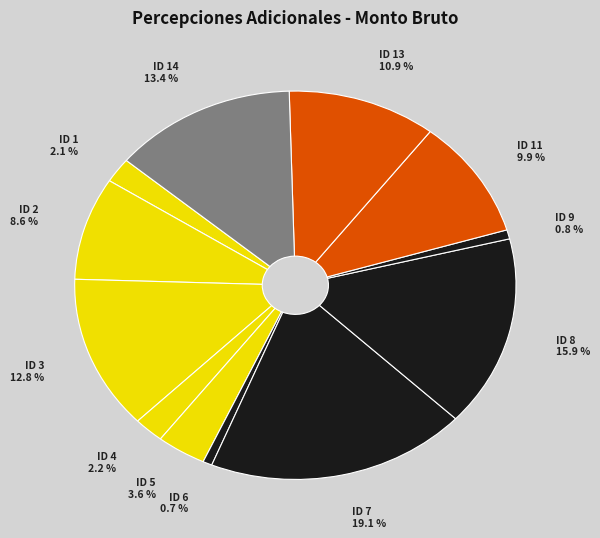

What is the ratio of the value at ID 3 to the value at ID 13?

1.2